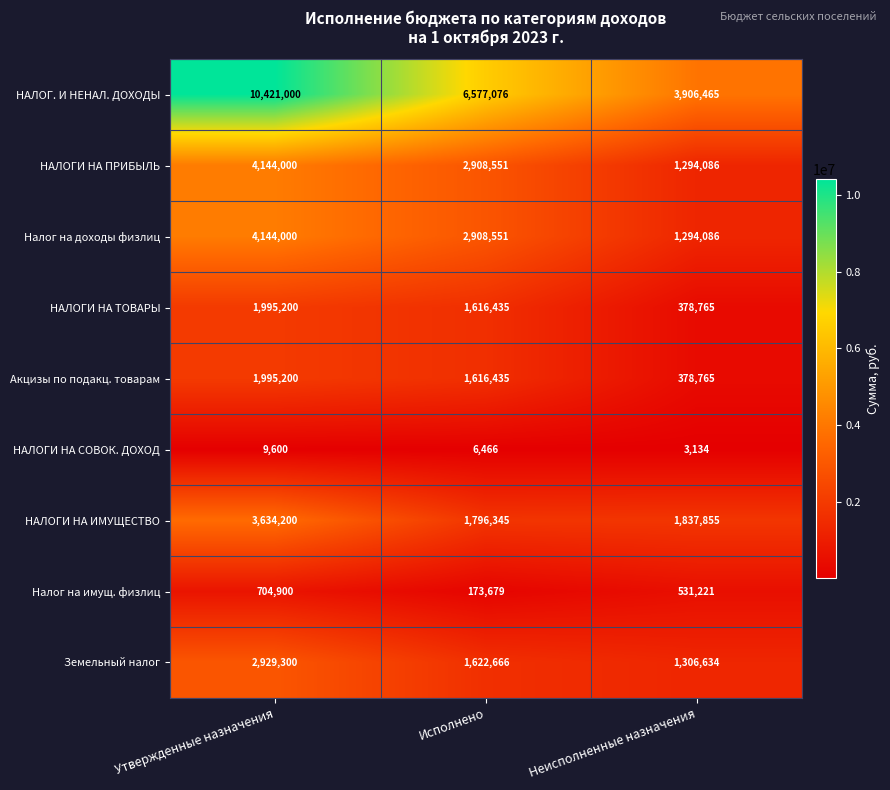

Reading left to right, transcribe all the data shown in this chart.

НАЛОГ. И НЕНАЛ. ДОХОДЫ: Утвержденные назначения=10421000	Исполнено=6577076	Неисполненные назначения=3906465
НАЛОГИ НА ПРИБЫЛЬ: Утвержденные назначения=4144000	Исполнено=2908551	Неисполненные назначения=1294086
Налог на доходы физлиц: Утвержденные назначения=4144000	Исполнено=2908551	Неисполненные назначения=1294086
НАЛОГИ НА ТОВАРЫ: Утвержденные назначения=1995200	Исполнено=1616435	Неисполненные назначения=378765
Акцизы по подакц. товарам: Утвержденные назначения=1995200	Исполнено=1616435	Неисполненные назначения=378765
НАЛОГИ НА СОВОК. ДОХОД: Утвержденные назначения=9600	Исполнено=6466	Неисполненные назначения=3134
НАЛОГИ НА ИМУЩЕСТВО: Утвержденные назначения=3634200	Исполнено=1796345	Неисполненные назначения=1837855
Налог на имущ. физлиц: Утвержденные назначения=704900	Исполнено=173679	Неисполненные назначения=531221
Земельный налог: Утвержденные назначения=2929300	Исполнено=1622666	Неисполненные назначения=1306634